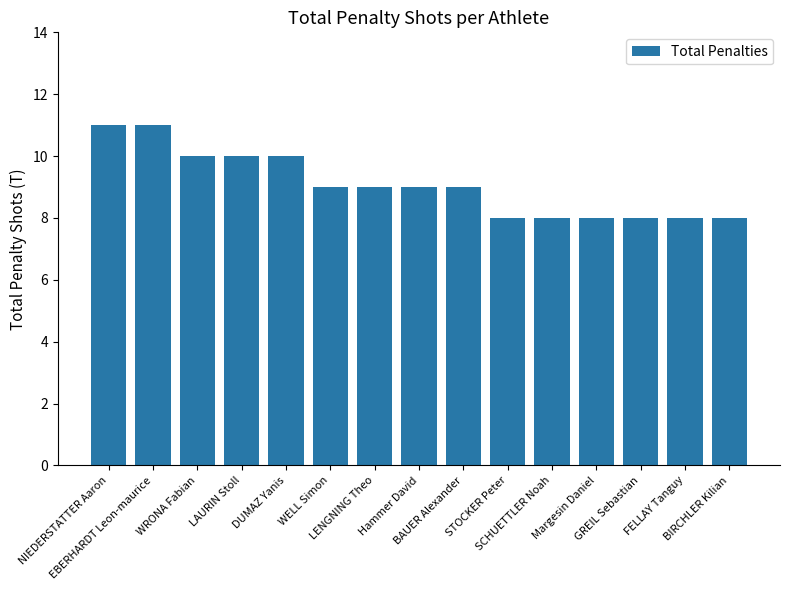

How many bars are there in total?

15